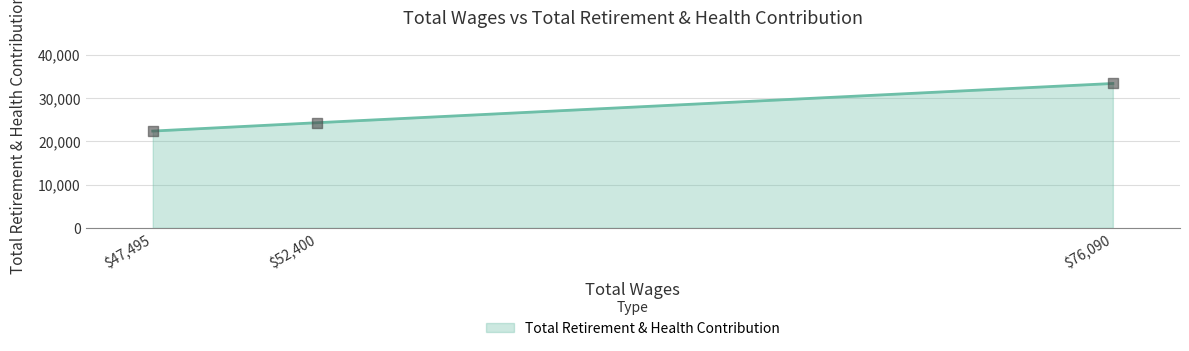

The value at $76,090 is 48416. True or false?

False